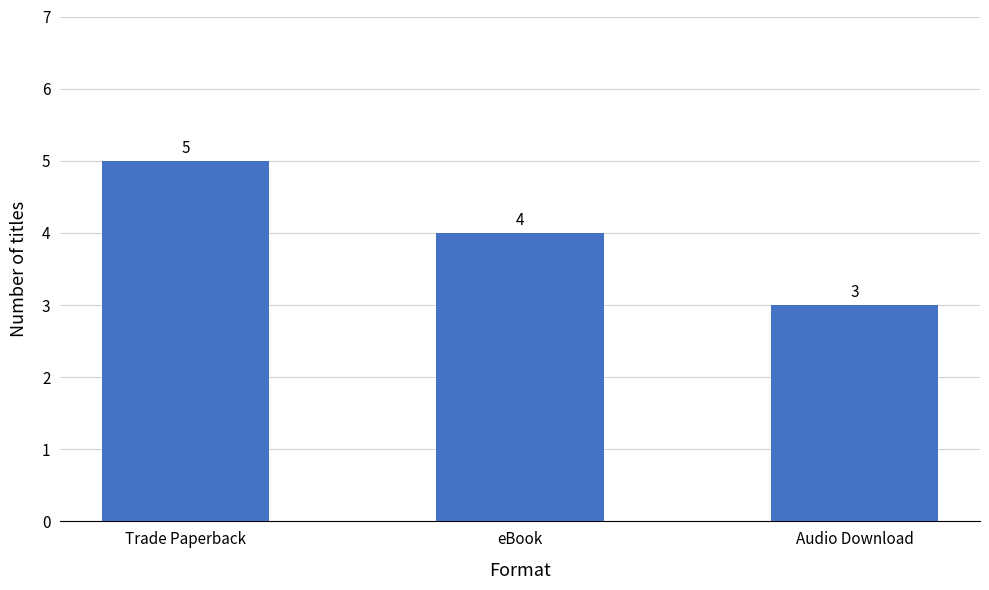

What is the sum of all values?

12